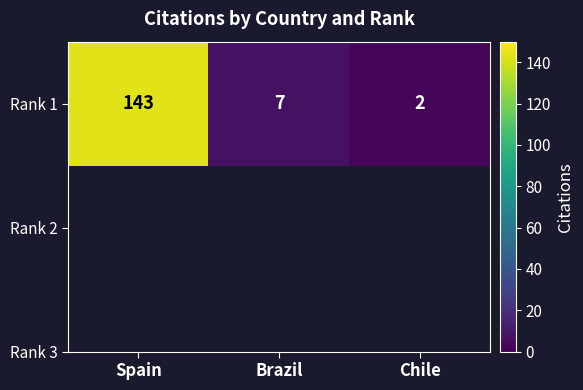

How many values exceed 7?

1